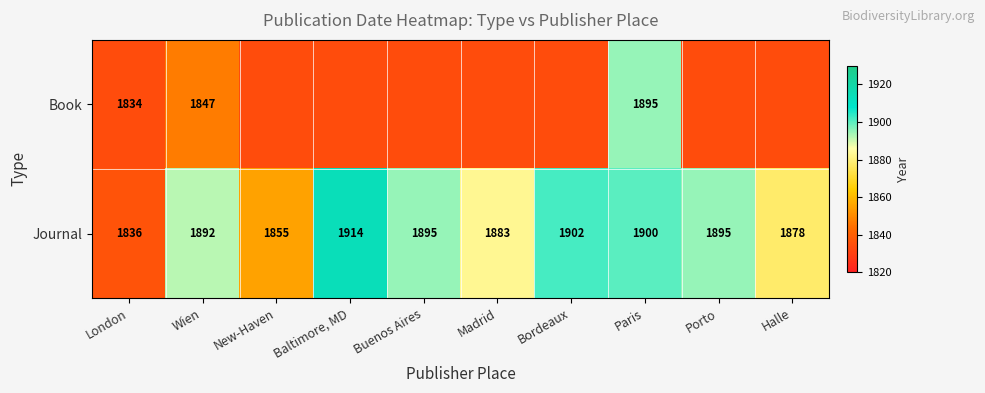

At which label does Journal first exceed 1895?

Baltimore, MD